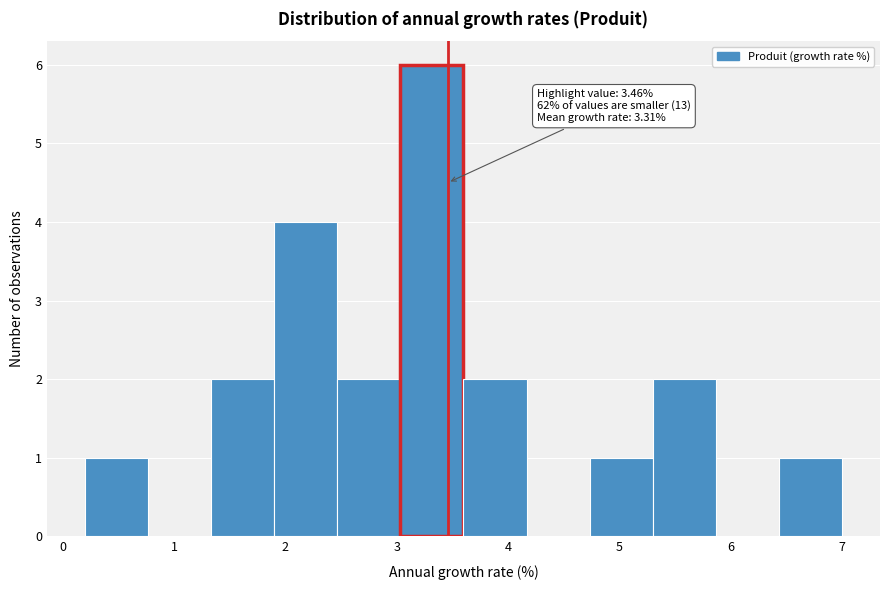

Which range on the x-axis has the tallest bar?

3.0 to 3.6